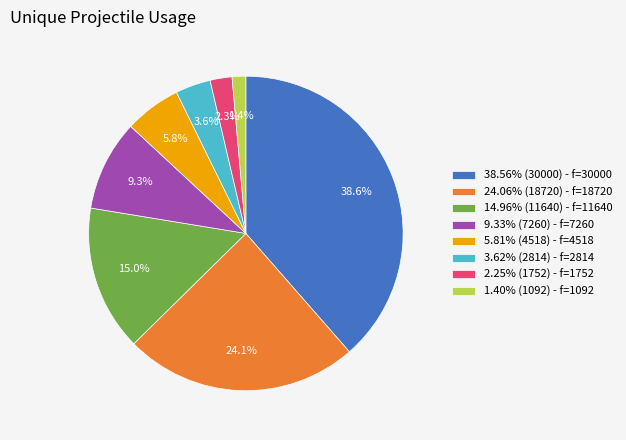

Count the number of slices in the pie.

8